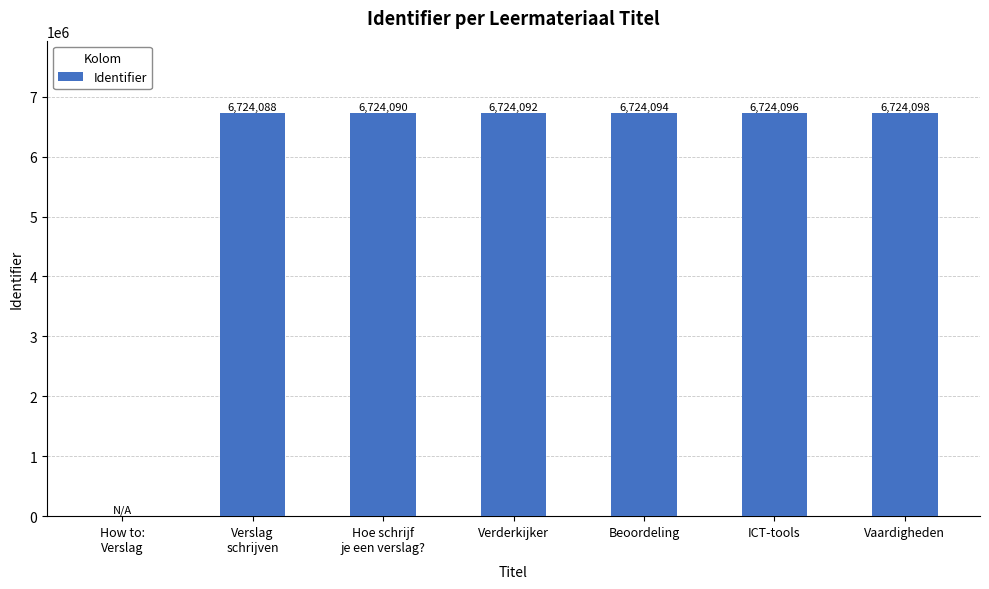

Is it true that the value at Beoordeling is 1829646?

False